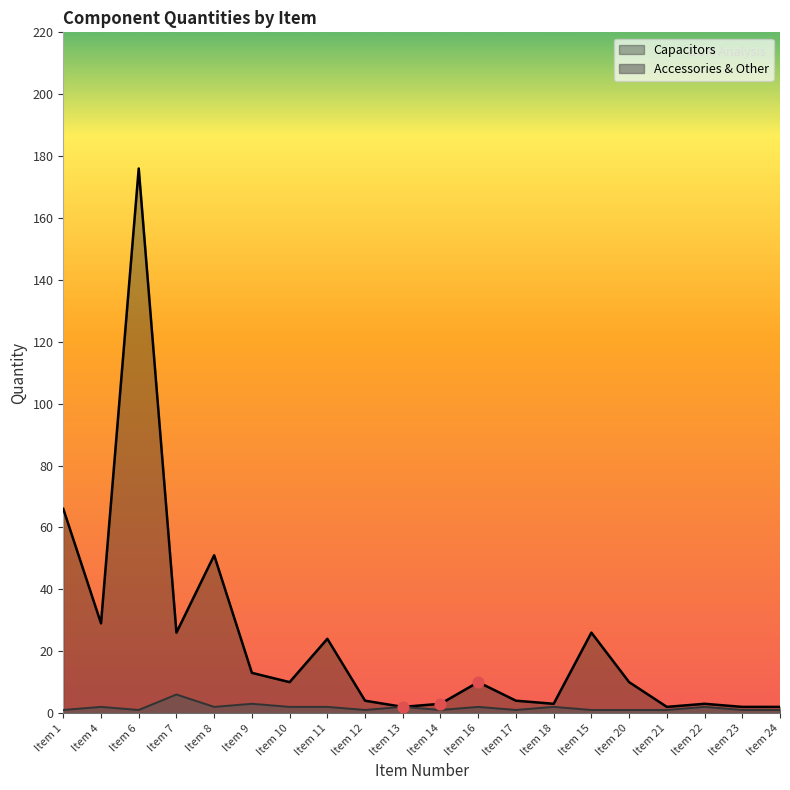

What is the total value across all series at Item 11?

26